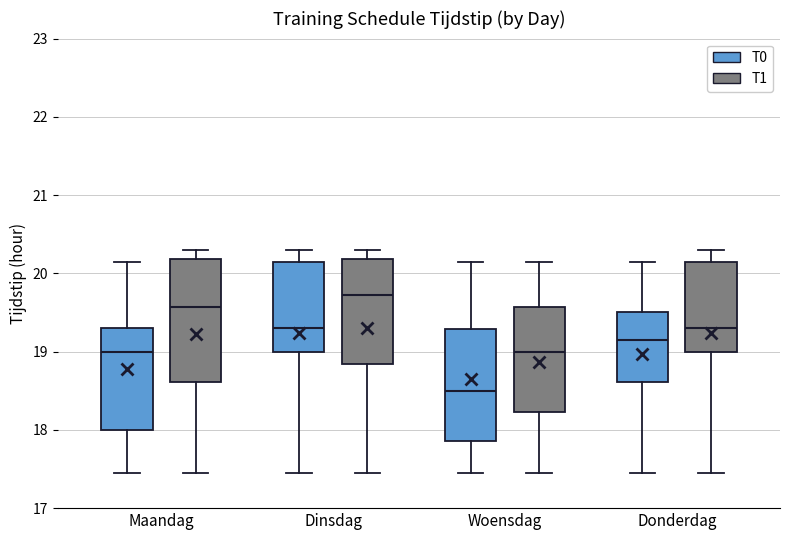

Where is the upper edge of the box for Dinsdag (T1) on the y-axis? The values are not printed on the chart, so give them approximately, as read against the axis.

20.2